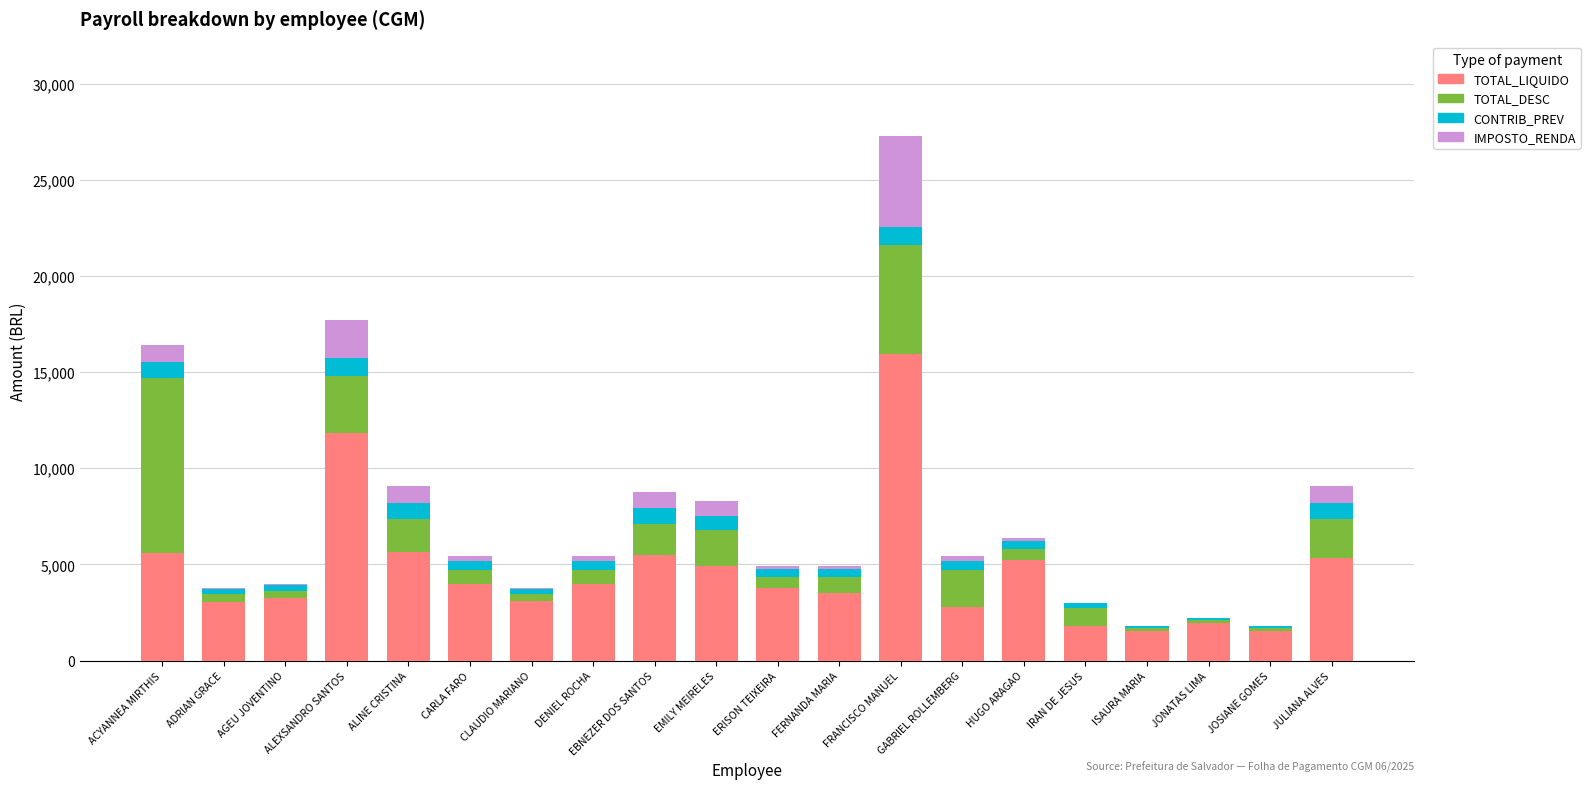

True or false: TOTAL_LIQUIDO has a value of 706.7 at IRAN DE JESUS.

False